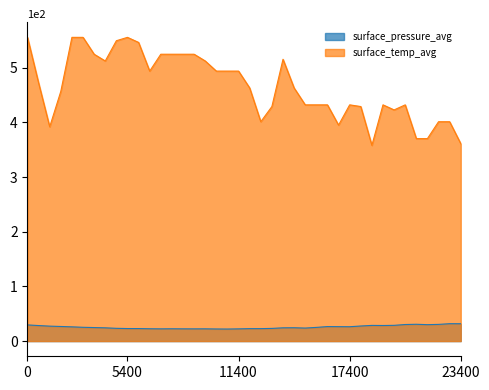

List the series in order of their overall mean, lowest first.

surface_pressure_avg, surface_temp_avg